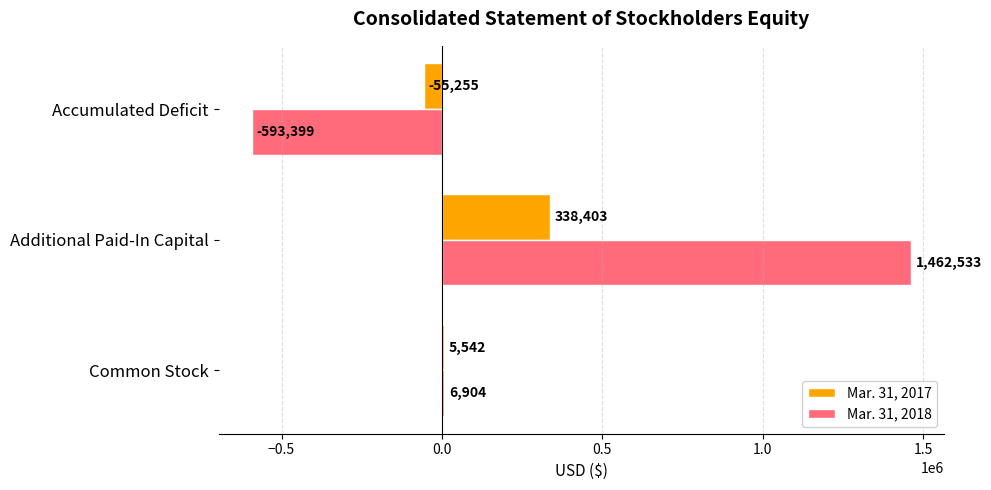

At which label does Mar. 31, 2018 reach its peak?

Additional Paid-In Capital